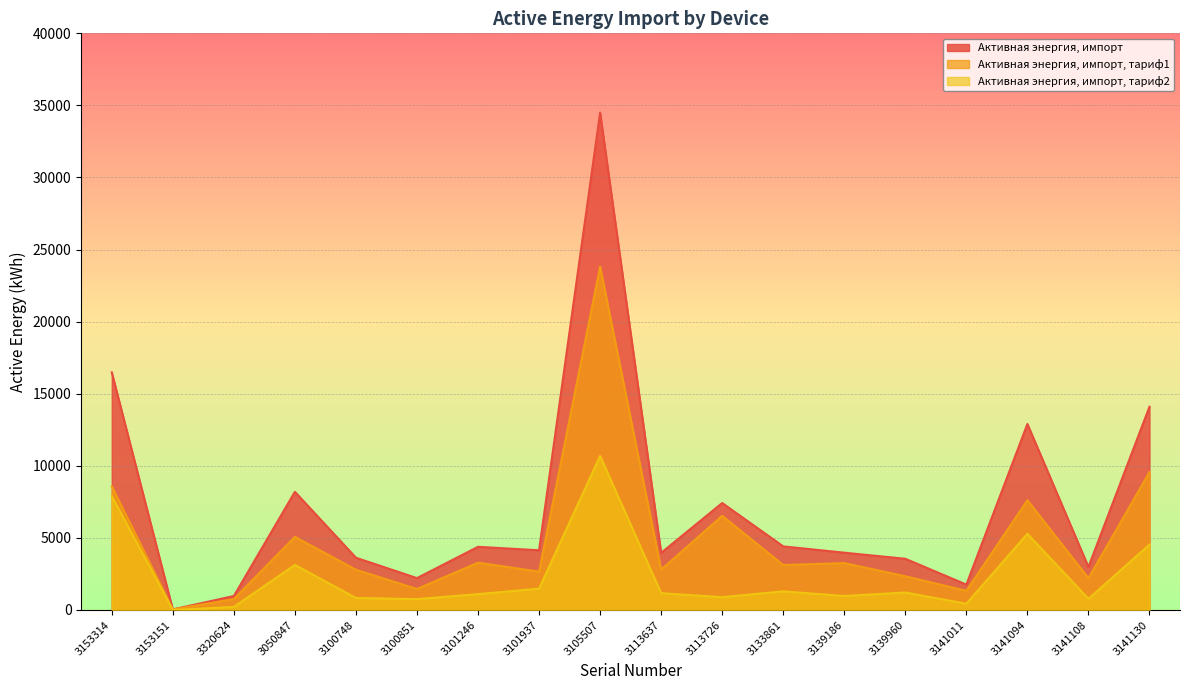

Between 3133861 and 3141130, which series saw the biggest shift?

Активная энергия, импорт